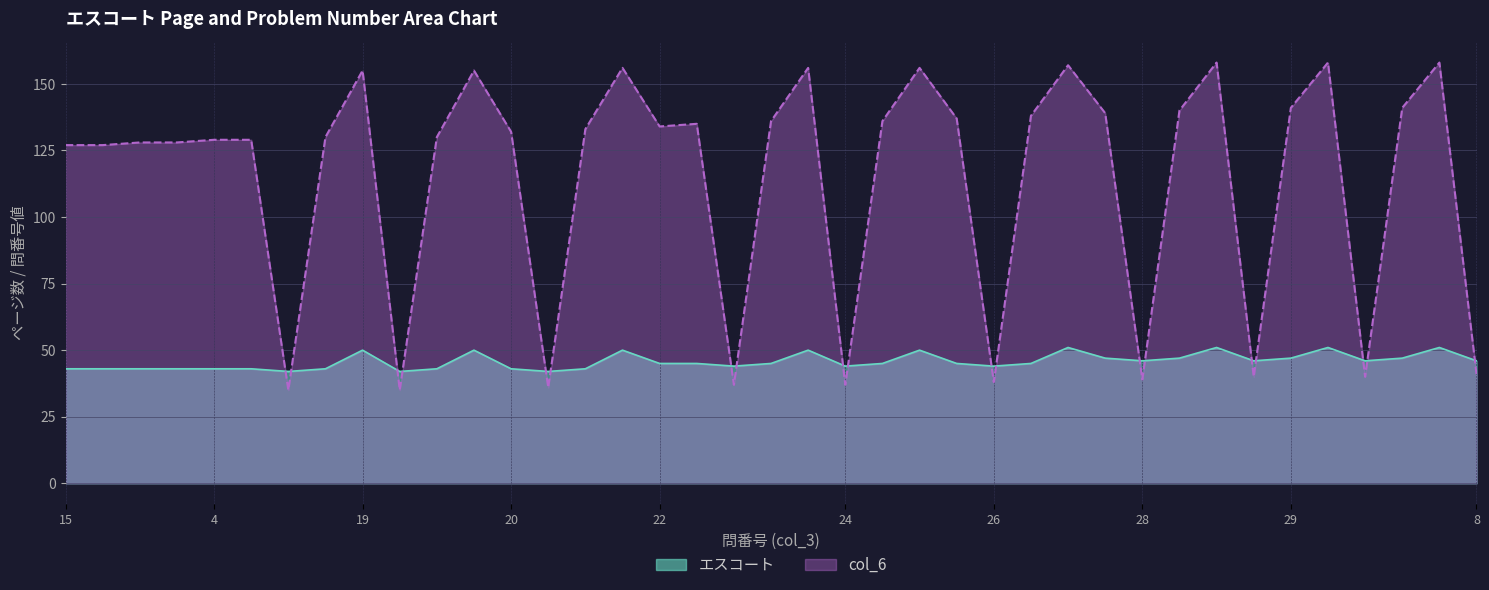

What is the minimum value shown in the chart?

35